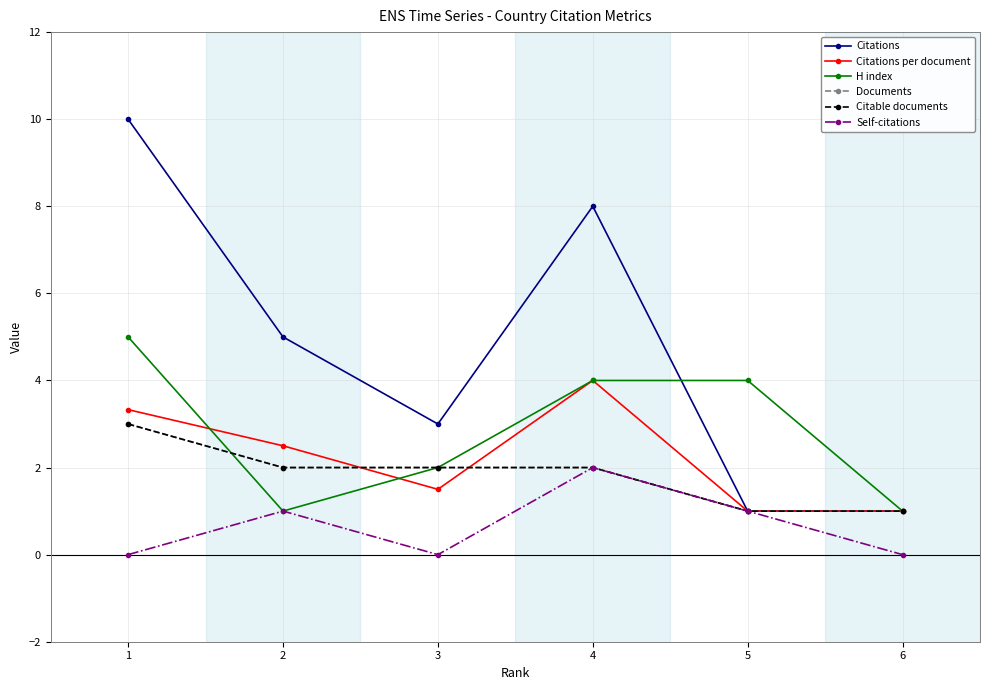

At which category does Citations per document reach its first local valley?

3